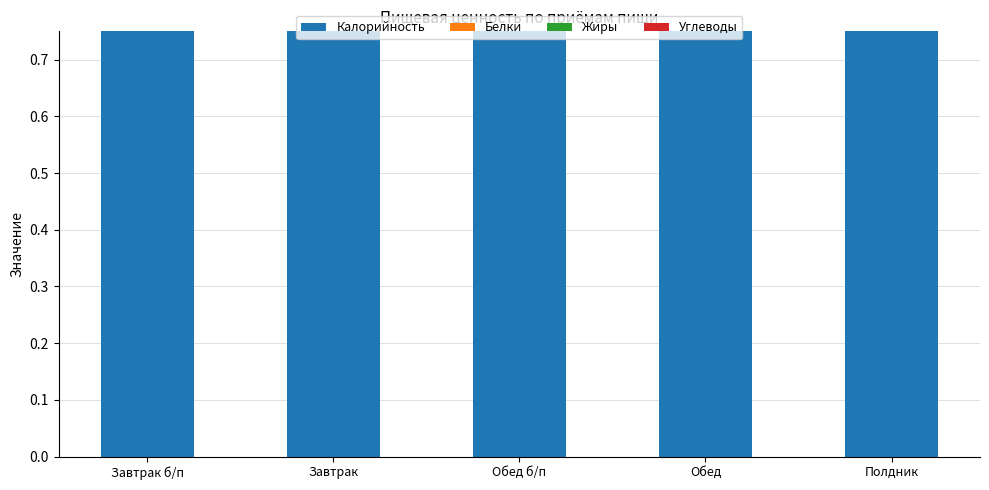

At Обед б/п, list the series in order from largest to smallest.

Калорийность, Углеводы, Жиры, Белки